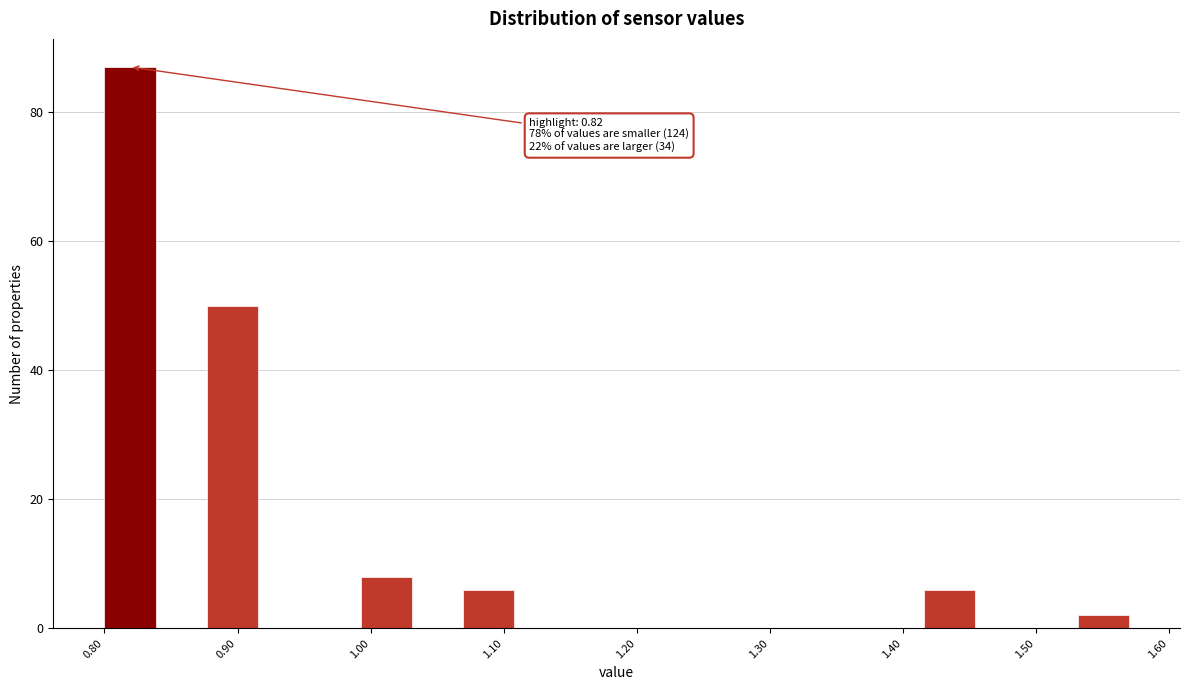

Read against the x-axis, roughly where is the centre of the tallest bar?

0.82